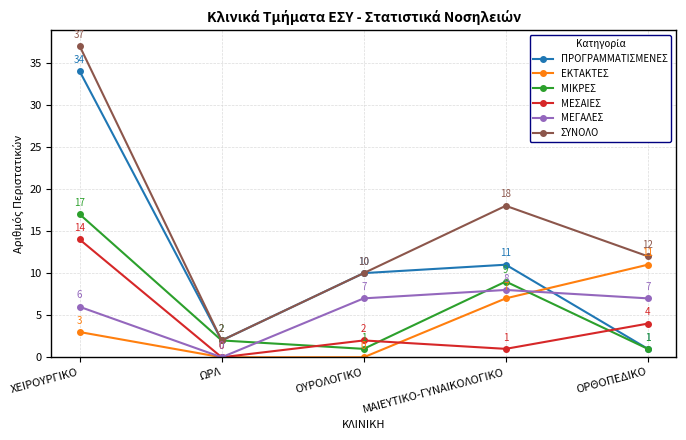

Which series has the widest spread of values?

ΣΥΝΟΛΟ